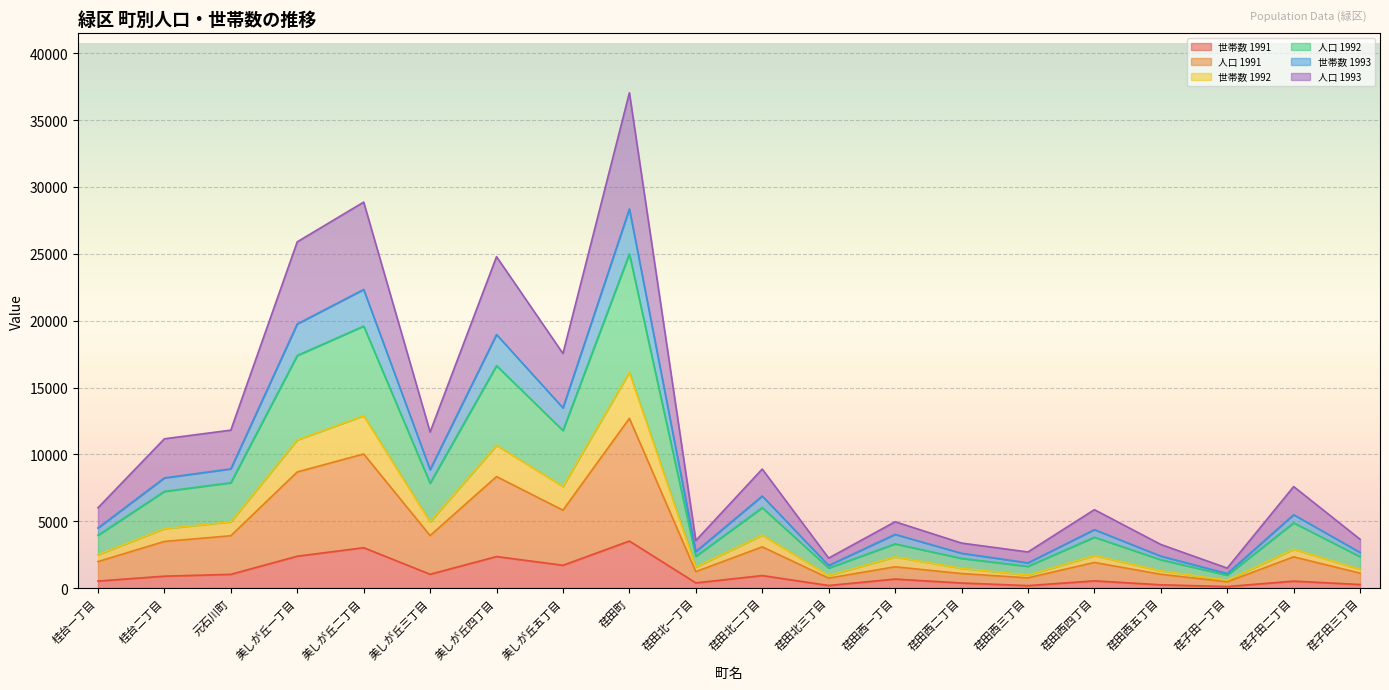

How many interior local valleys does the 世帯数 1991 series have?

6